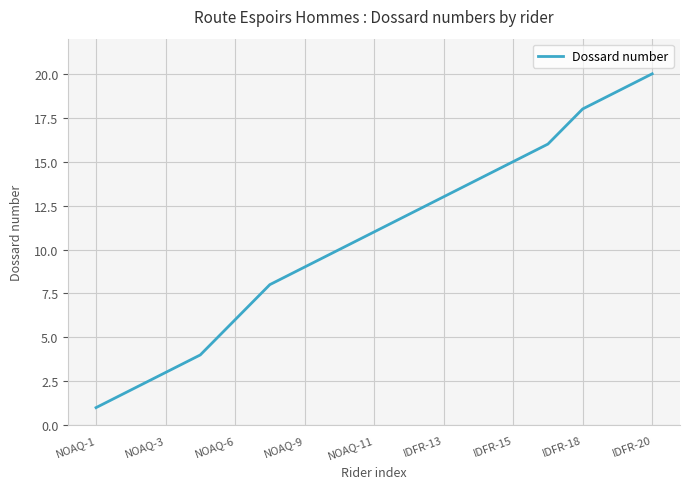

What is the difference between the maximum and minimum values?

19